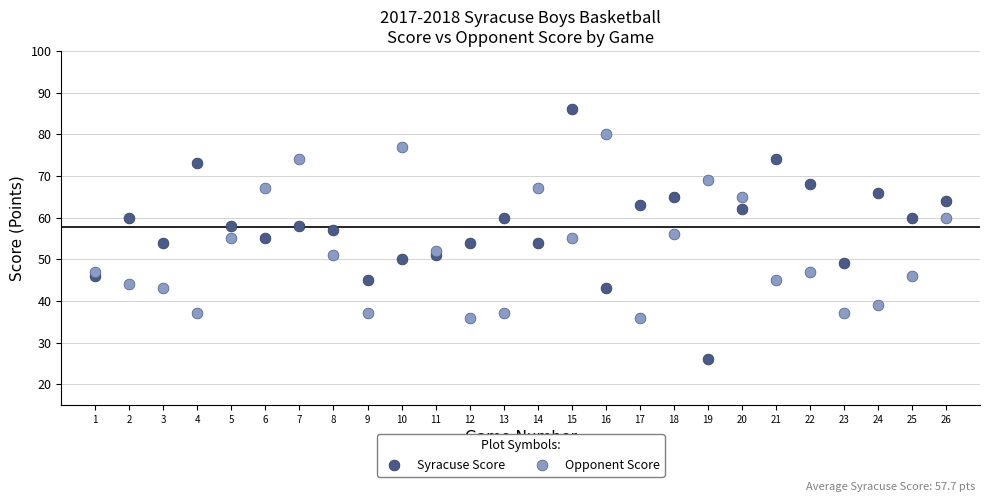

Which series reaches the maximum Y coordinate?

Syracuse Score